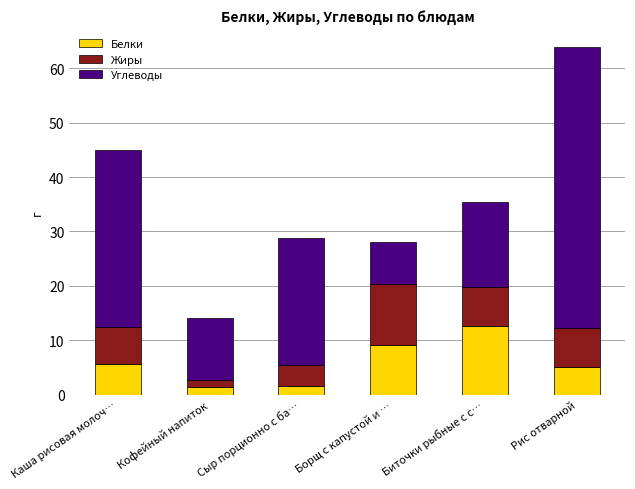

What is the total value across all series at Сыр порционно с ба…?

28.8